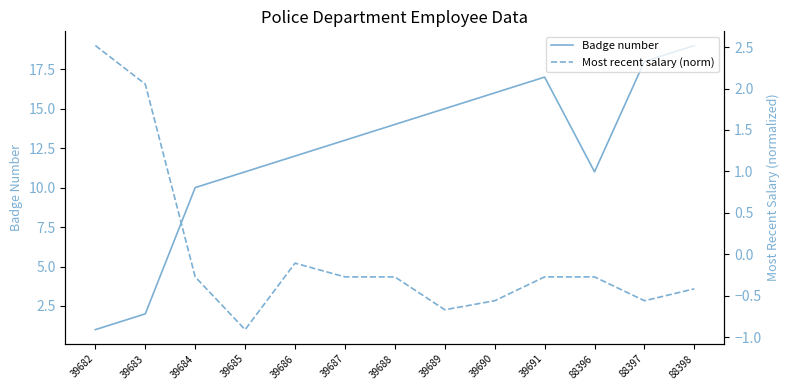

Where is the first local minimum for Badge number?

88396